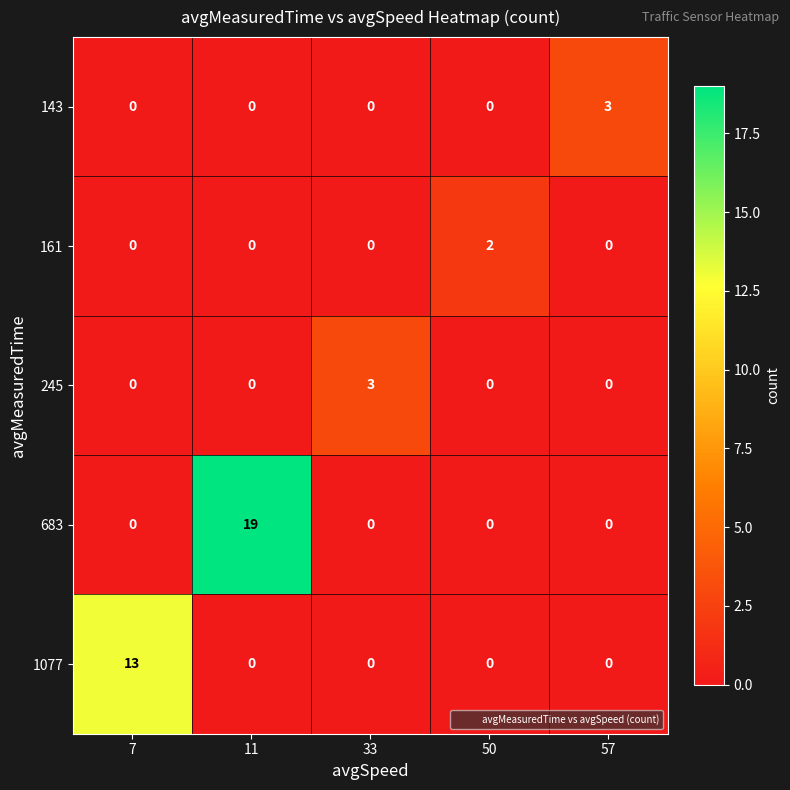

The value of 143 at 7 is 0. True or false?

True